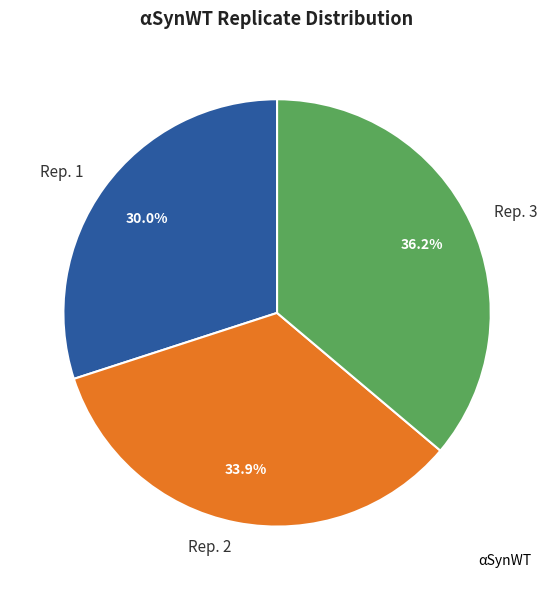

To the nearest percent, what portion does Rep. 1 represent?

30%